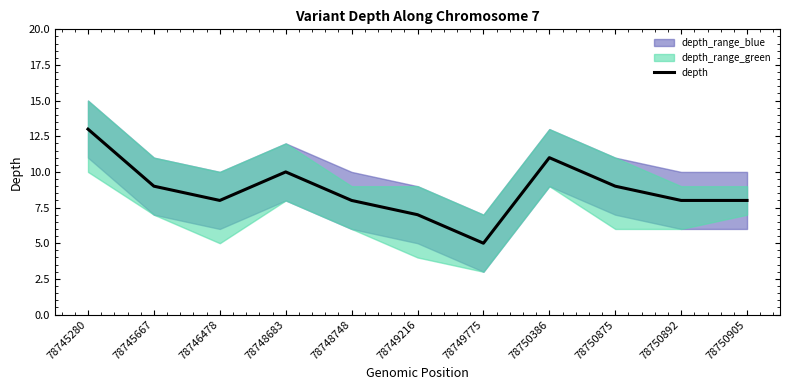

What is the approximate value at 78745667?

9